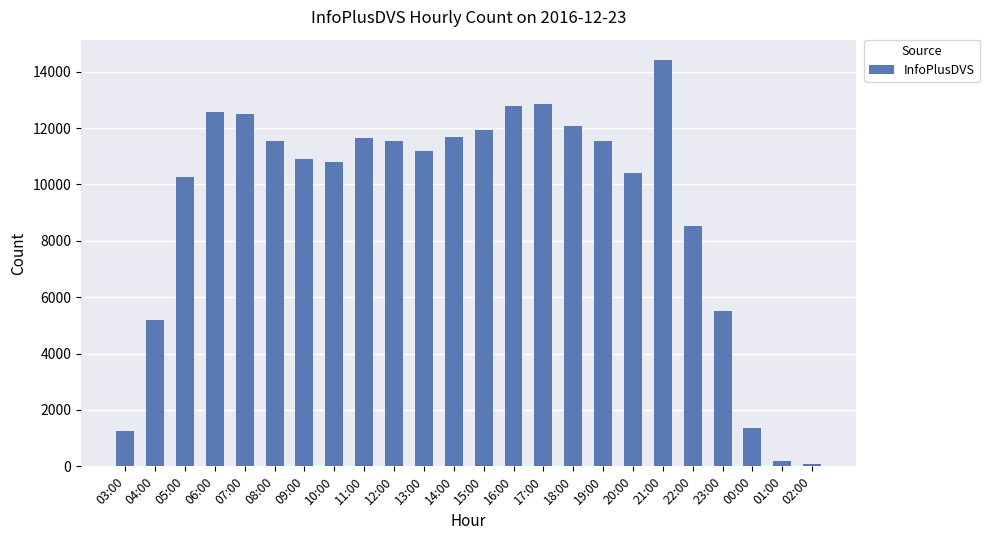

Between 01:00 and 23:00, which is larger?

23:00